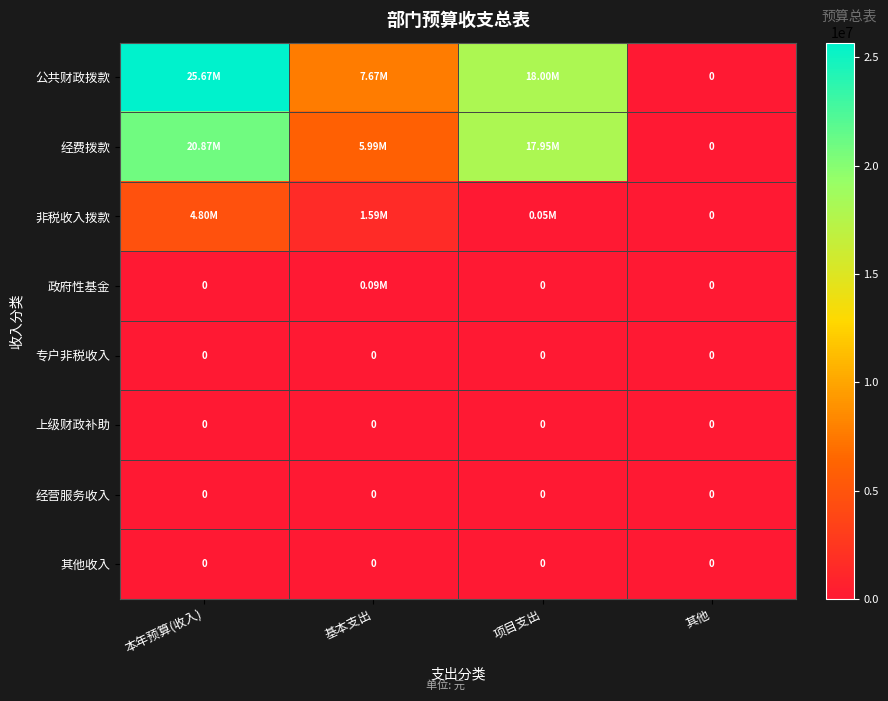

At which category does the chart reach its minimum across all series?

其他